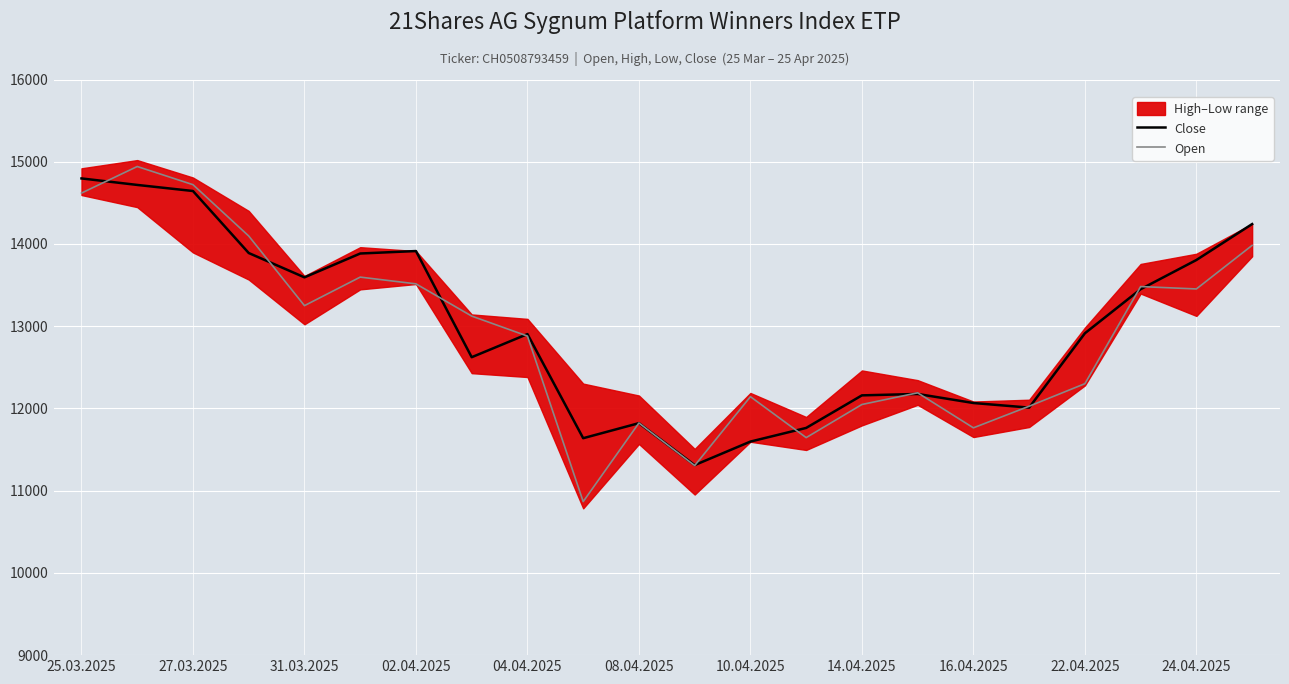

The value of Close at 10.04.2025 is 11597. True or false?

True